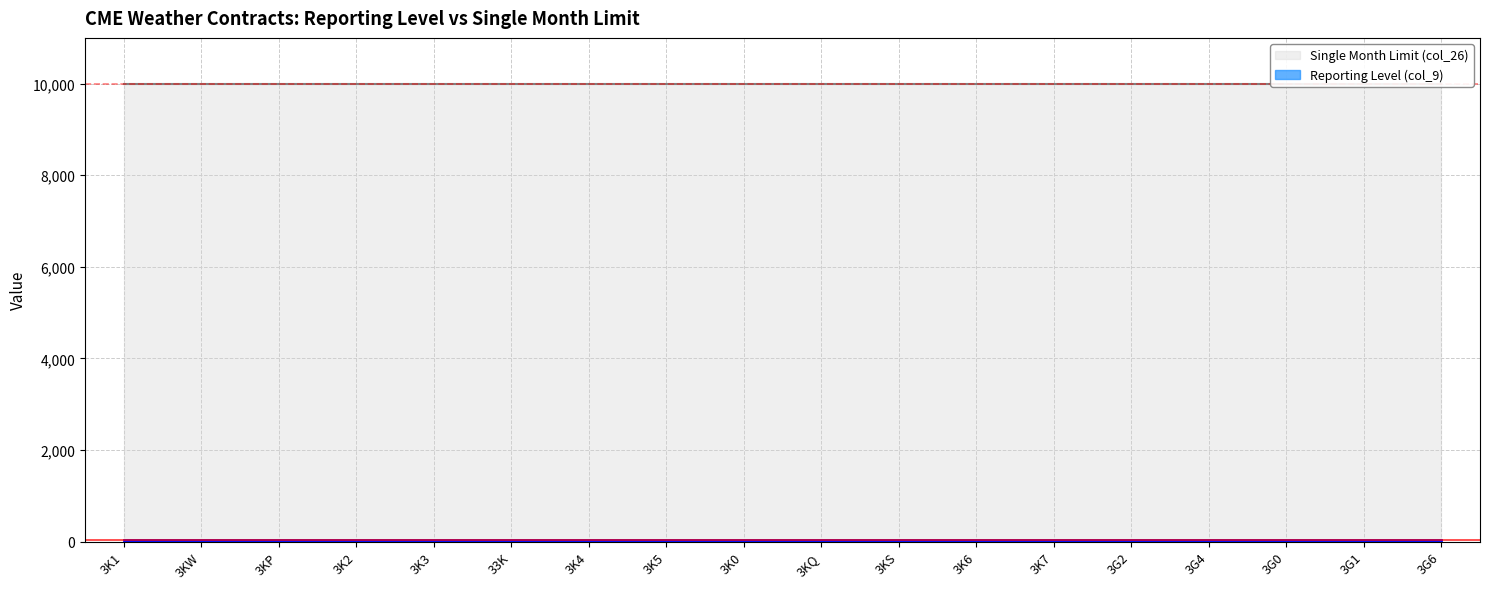

The value of Reporting Level (col_9) at 3G0 is 25. True or false?

True